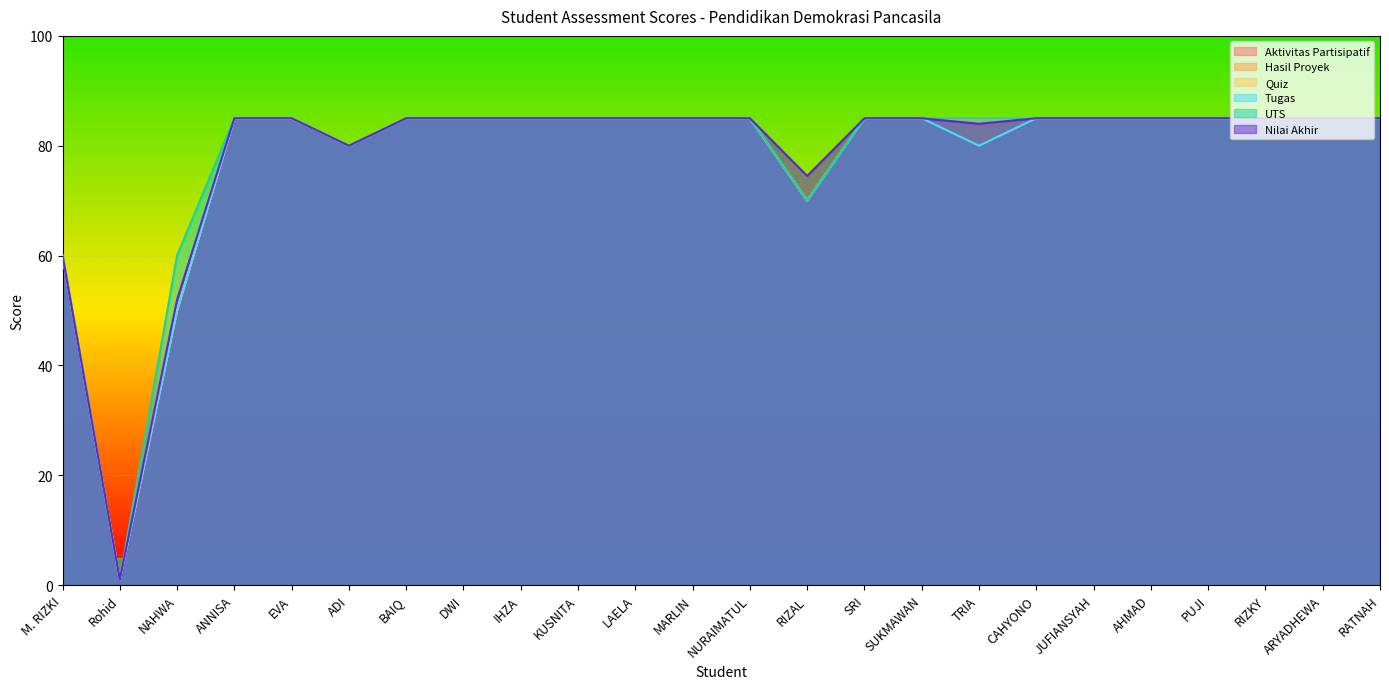

What position from the left is SUKMAWAN?

16